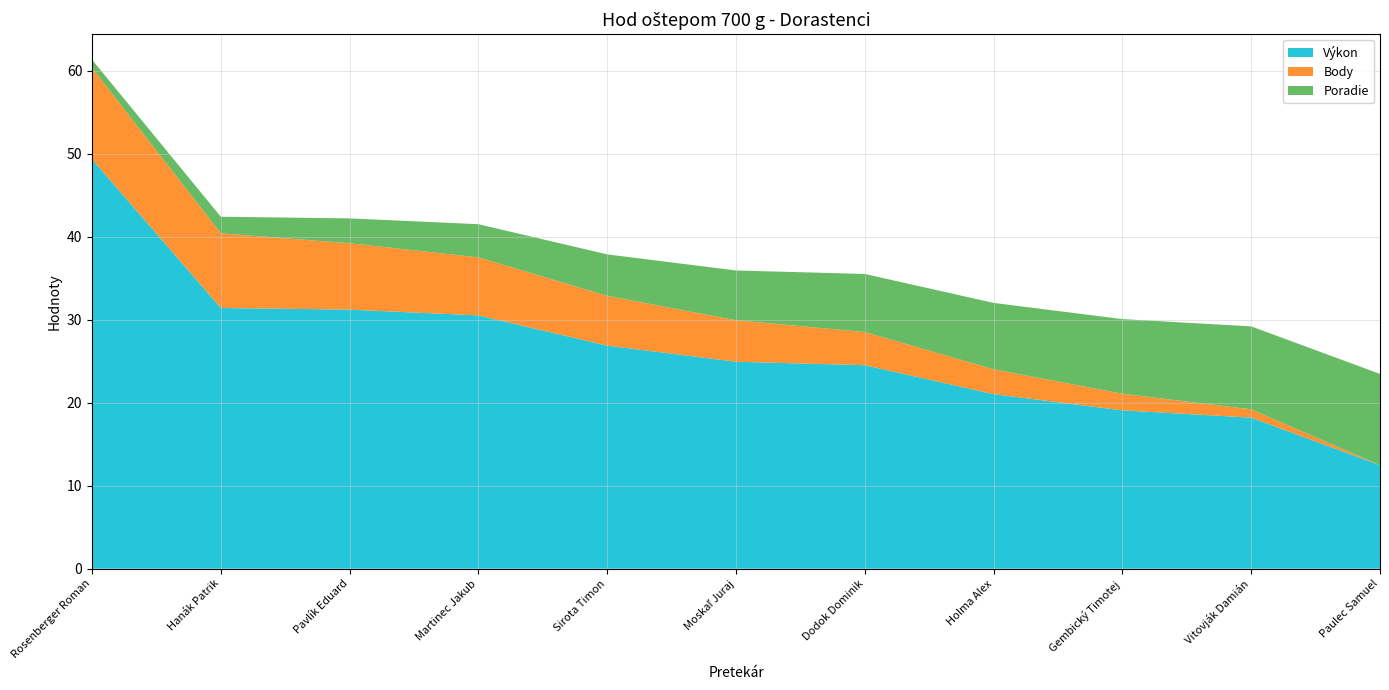

Reading left to right, what are all the values shown in this chart?

Výkon: Rosenberger Roman=49.4	Hanák Patrik=31.4	Pavlík Eduard=31.2	Martinec Jakub=30.5	Sirota Timon=26.9	Moskaľ Juraj=24.9	Dodok Dominik=24.5	Holma Alex=21.0	Gembický Timotej=19.1	Vitovják Damián=18.2	Paulec Samuel=12.5
Body: Rosenberger Roman=11.0	Hanák Patrik=9.0	Pavlík Eduard=8.0	Martinec Jakub=7.0	Sirota Timon=6.0	Moskaľ Juraj=5.0	Dodok Dominik=4.0	Holma Alex=3.0	Gembický Timotej=2.0	Vitovják Damián=1.0	Paulec Samuel=0.0
Poradie: Rosenberger Roman=1.0	Hanák Patrik=2.0	Pavlík Eduard=3.0	Martinec Jakub=4.0	Sirota Timon=5.0	Moskaľ Juraj=6.0	Dodok Dominik=7.0	Holma Alex=8.0	Gembický Timotej=9.0	Vitovják Damián=10.0	Paulec Samuel=11.0